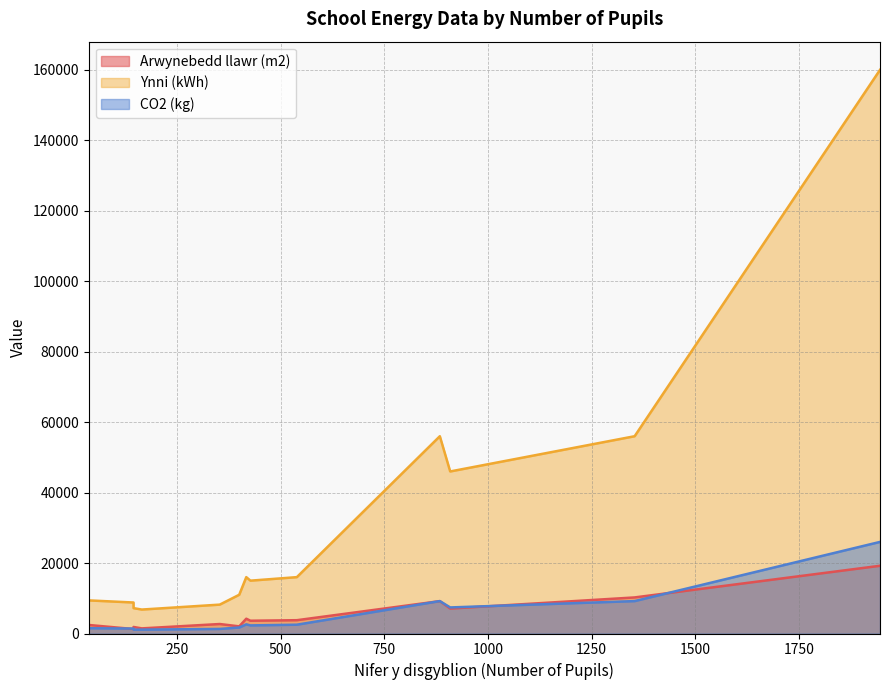

What is the sum of the Arwynebedd llawr (m2) values at 165 and 909?

8529.0